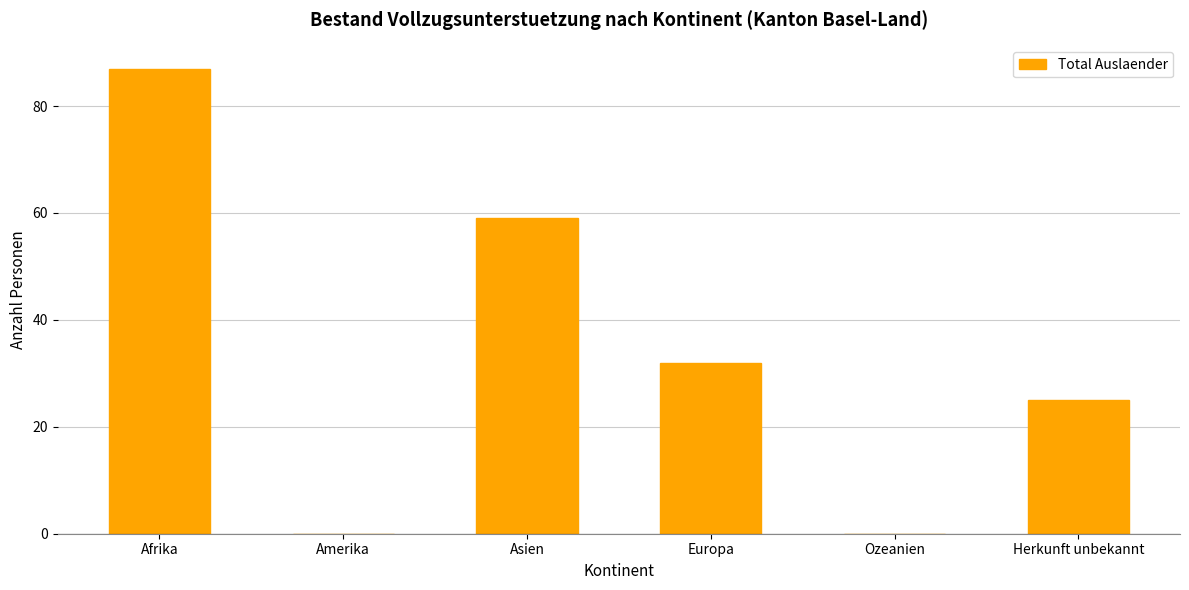

Reading left to right, extract all data points from this chart.

87	0	59	32	0	25